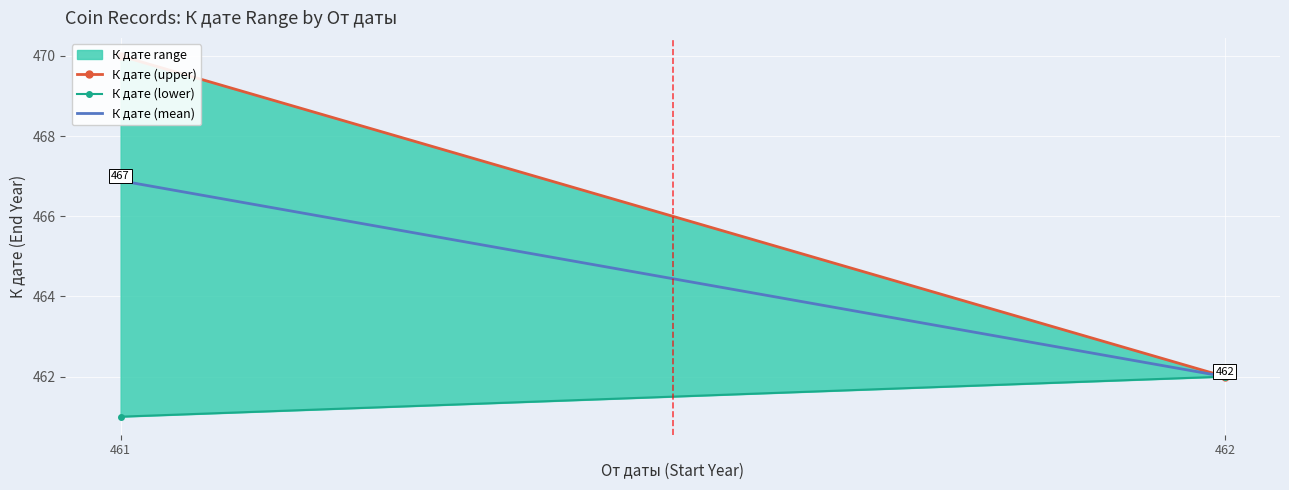

What is the greatest value displayed?

470.0